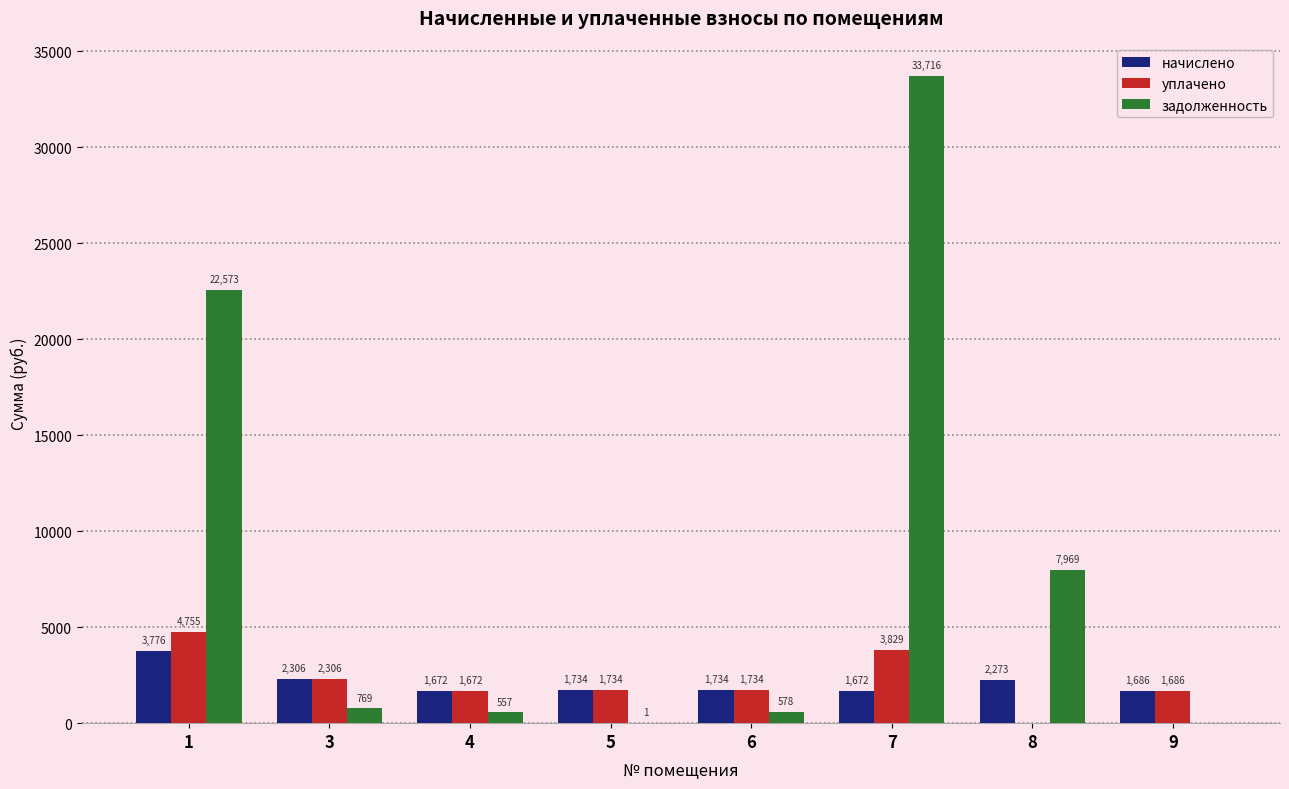

How many groups of bars are there?

8